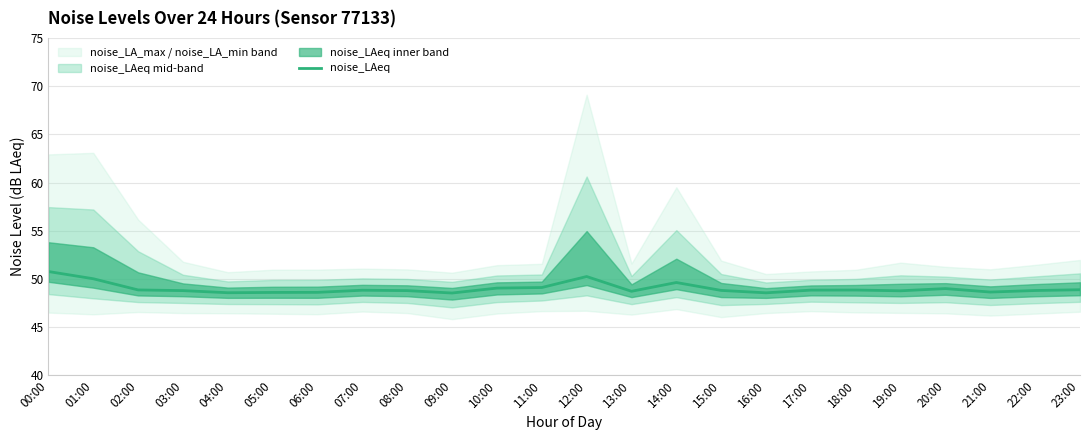

Which has a higher value, 02:00 or 06:00?

02:00